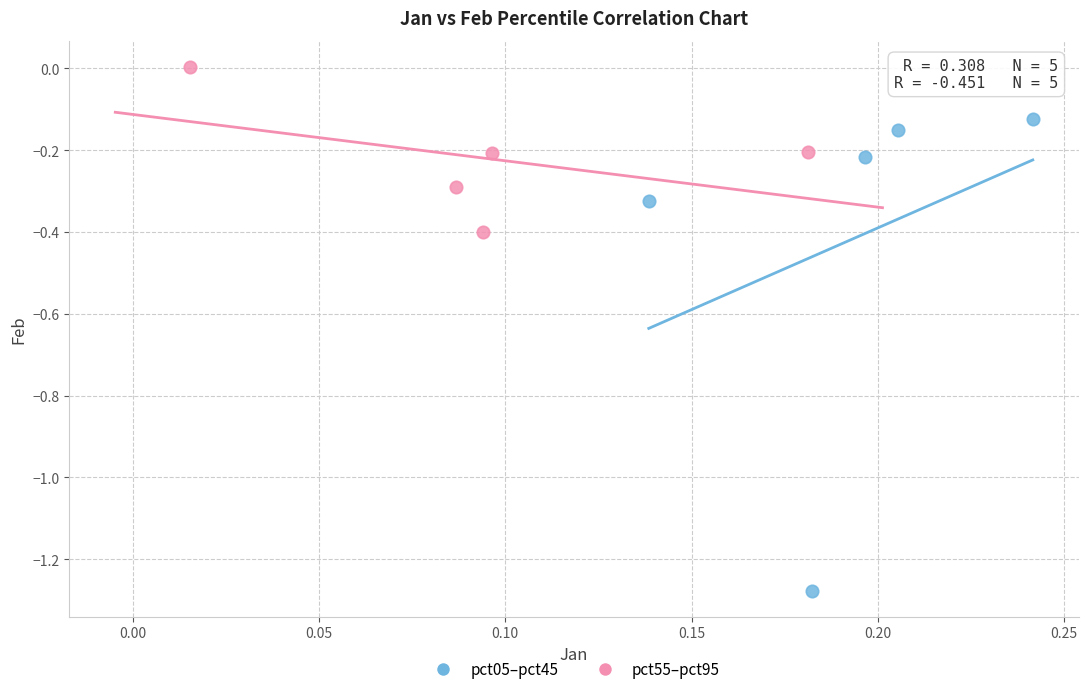

Which series reaches the minimum Y coordinate?

pct05–pct45